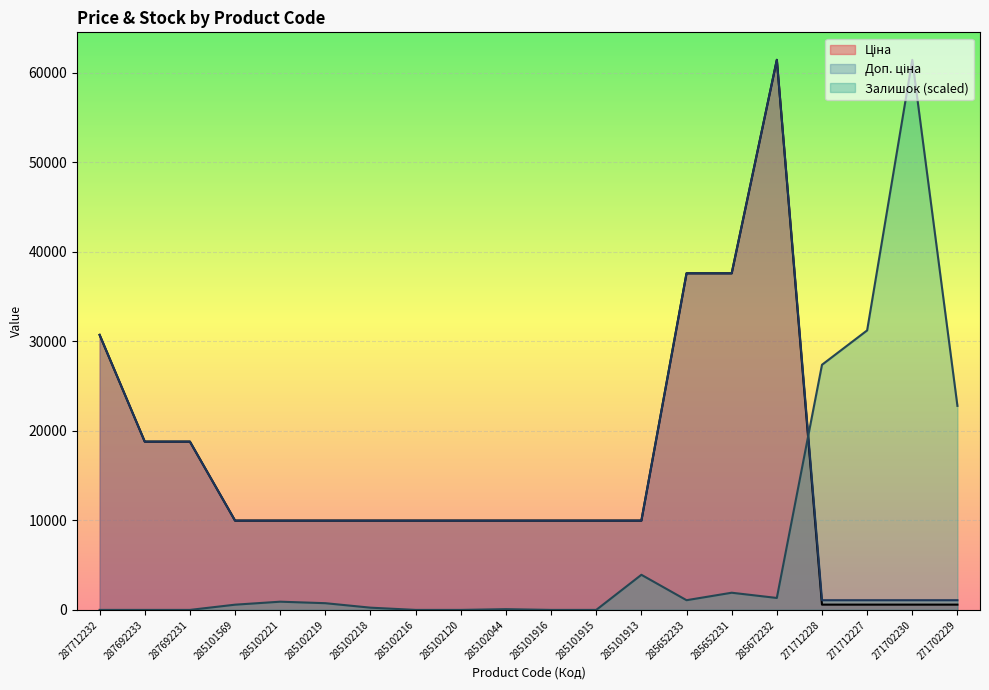

How many intersections are there between Залишок and Доп. ціна?

1